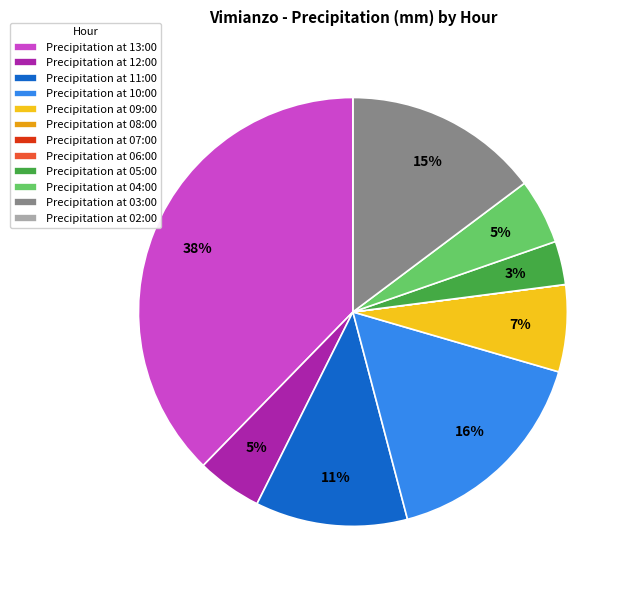

The Precipitation at 11:00 slice represents 11% of the pie. True or false?

True